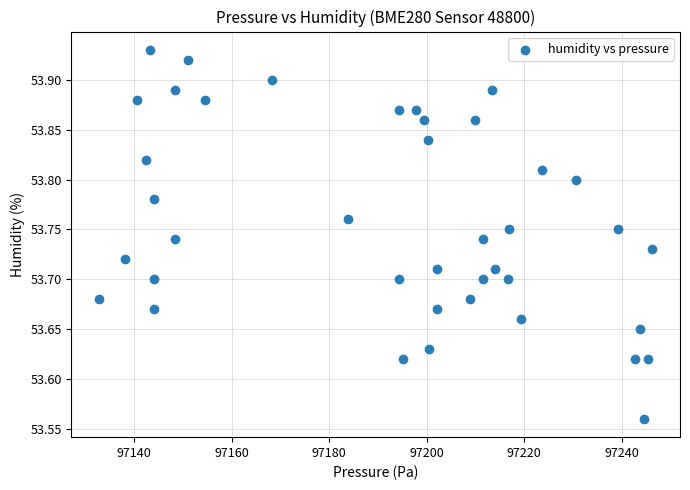

What is the range of Y values (max minus min)?

0.4